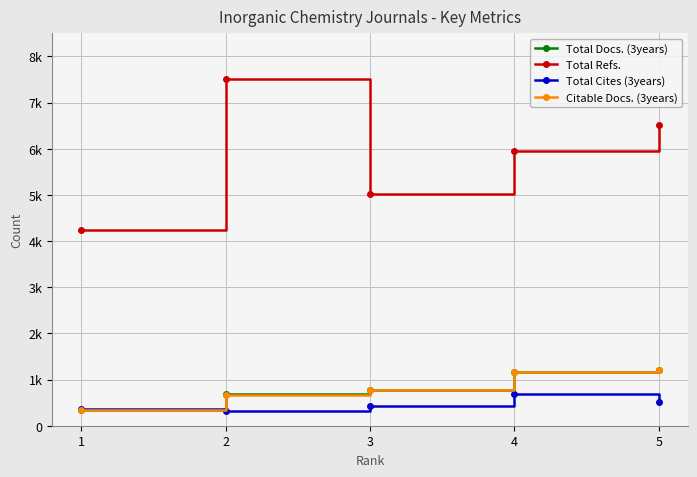

What is the difference between the Citable Docs. (3years) values at 5 and 2?

550